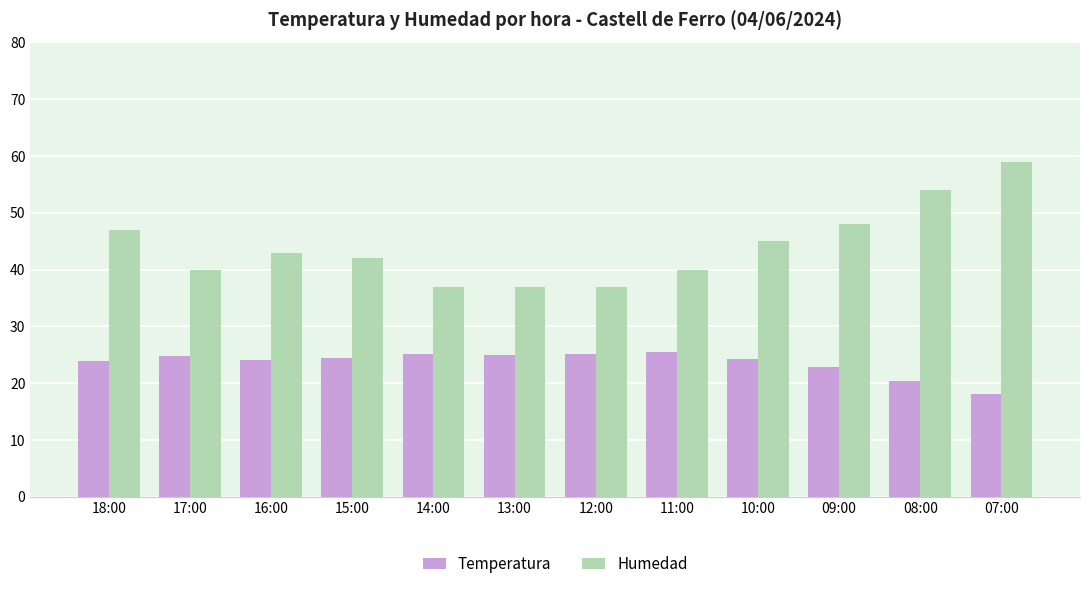

Is the value of Temperatura at 13:00 greater than the value of Humedad at 07:00?

No